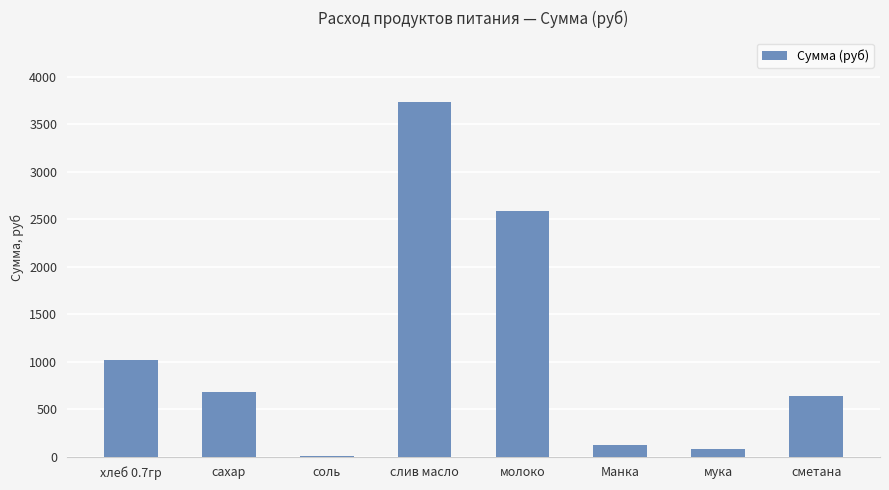

Which label corresponds to the largest value in the chart?

слив масло